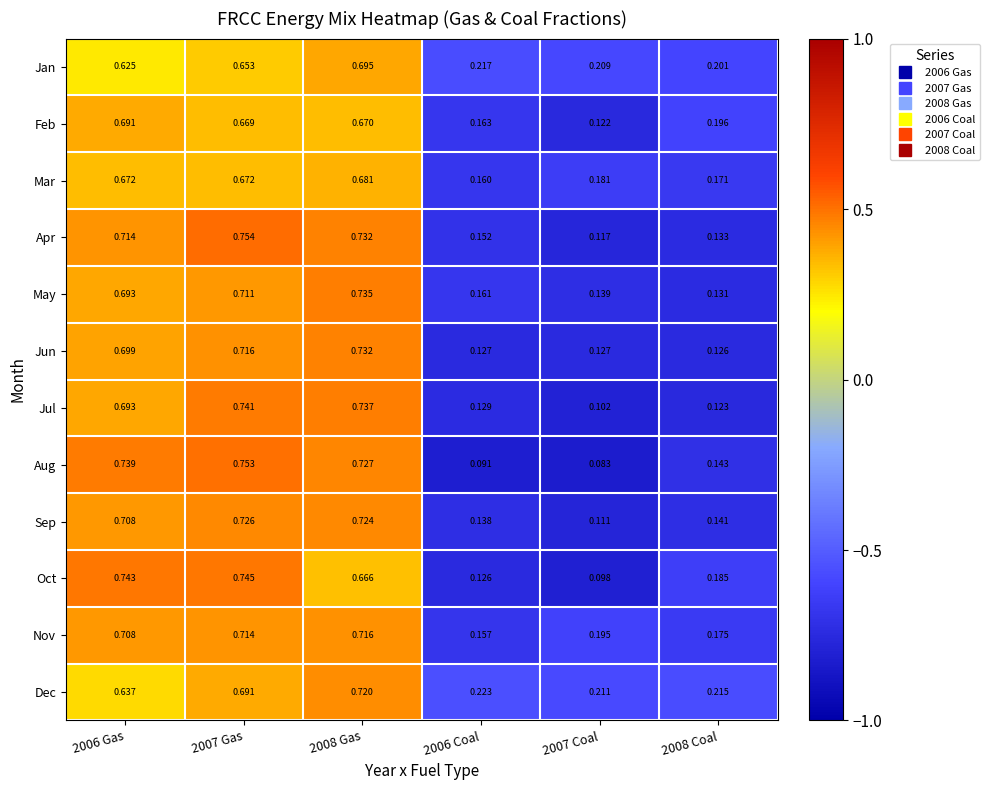

Which series has the widest spread of values?

Aug